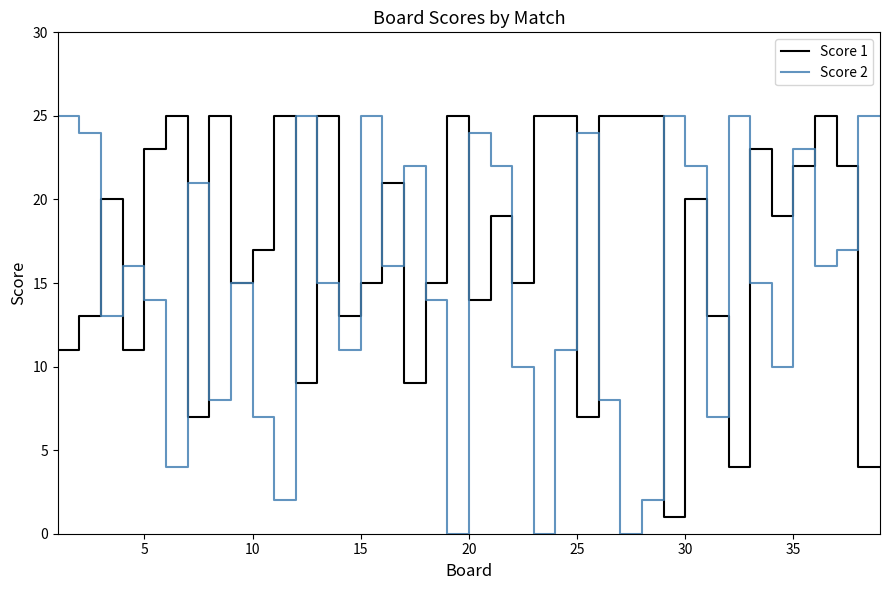

What are all the series names shown in the legend?

Score 1, Score 2